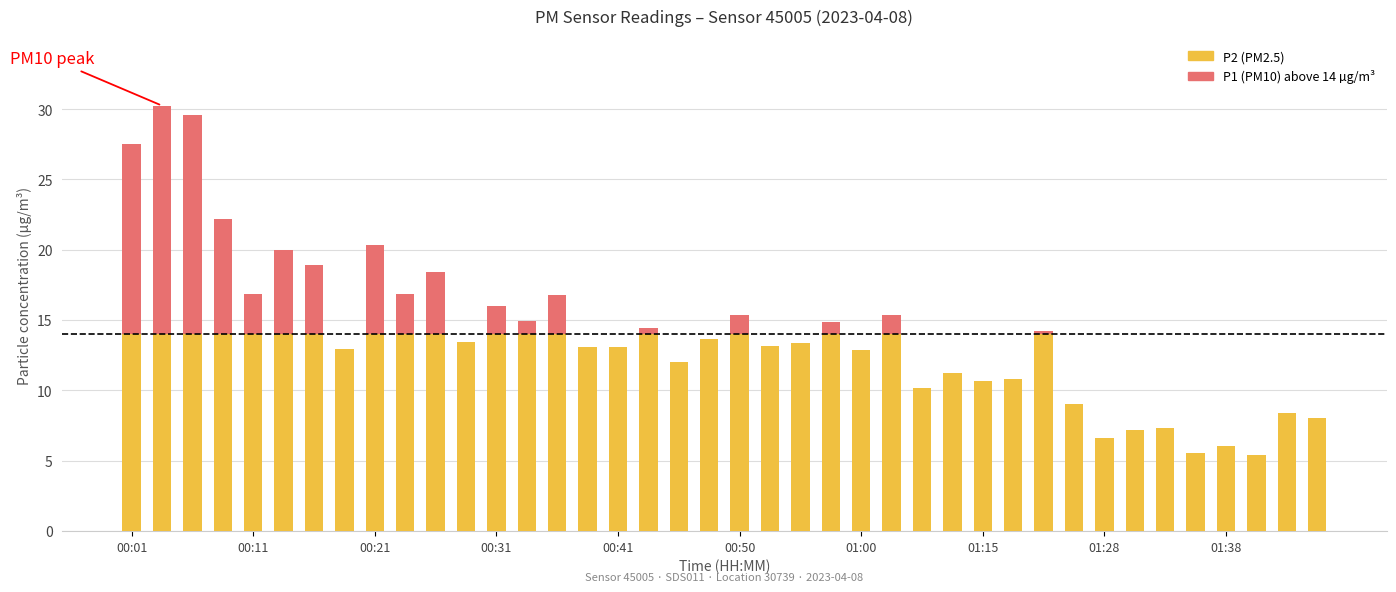

Which series changed the most between 10 and 32?

P2 (PM2.5)